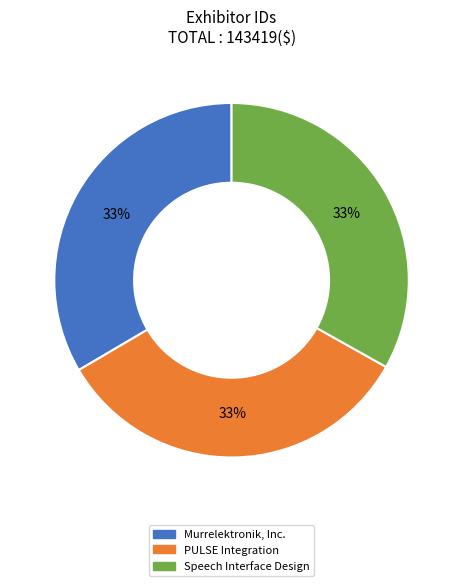

Approximately how many times larger is the value at Murrelektronik, Inc. compared to PULSE Integration?

1.0